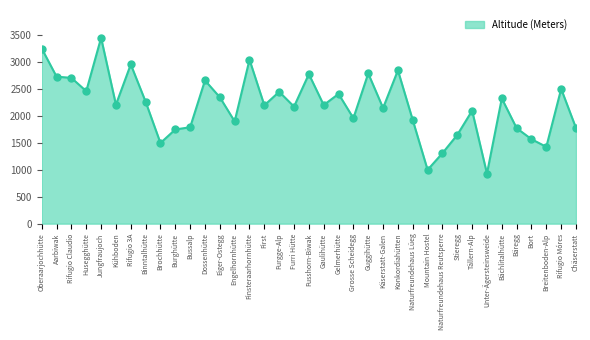

What is the change in value from Rifugio 3A to Naturfreundehaus Lüeg?

-1035